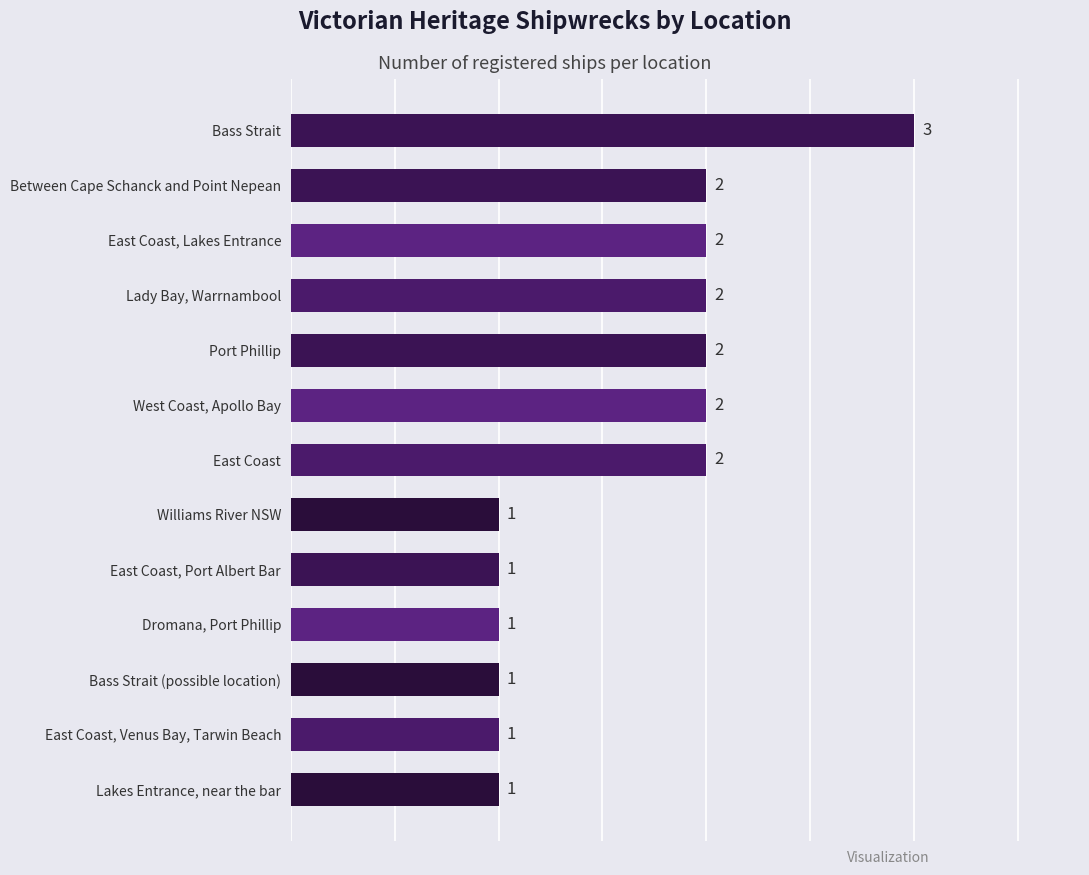

The chart shows a value of 2 at East Coast. True or false?

True